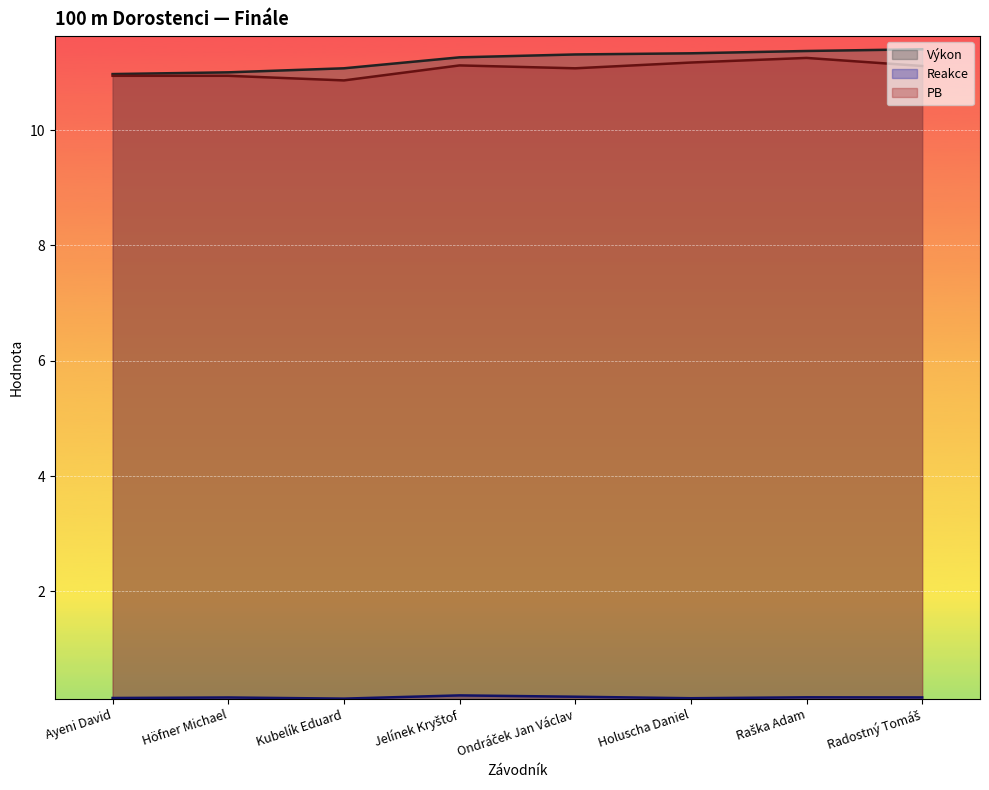

What is the value of the Reakce point at the 6th from the left?

0.1